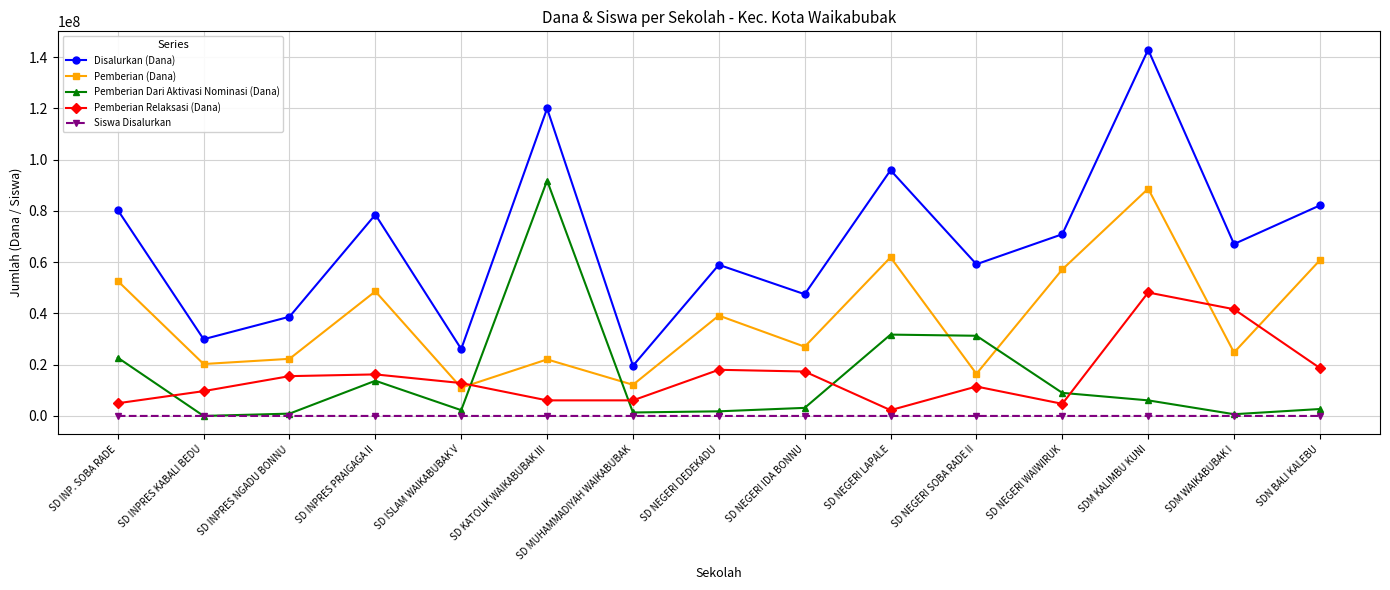

What is the difference between the highest and lowest values at SD KATOLIK WAIKABUBAK III?

119924701